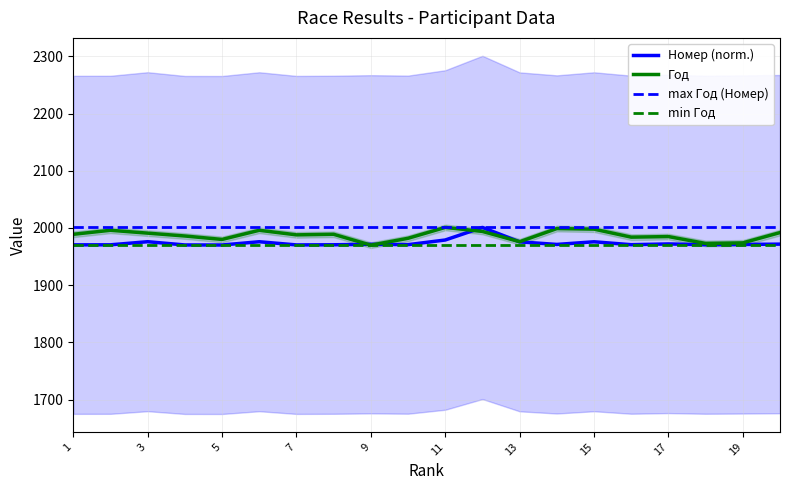

What is the difference between the highest and lowest values at 19?

2.8